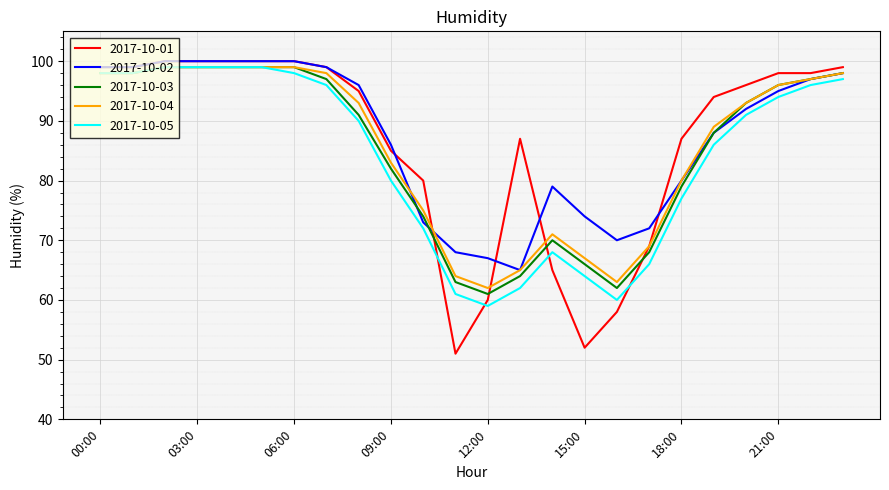

What are all the series names shown in the legend?

2017-10-01, 2017-10-02, 2017-10-03, 2017-10-04, 2017-10-05